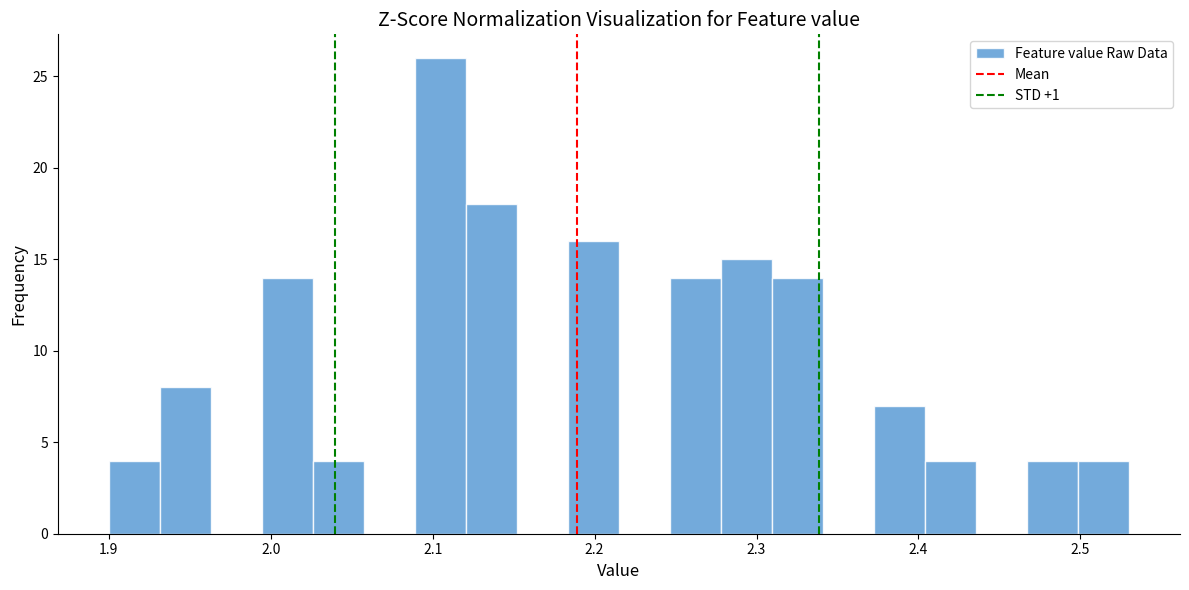

Around what value on the x-axis is the tallest bar? Give the approximate position of its centre, as read against the axis.

2.10